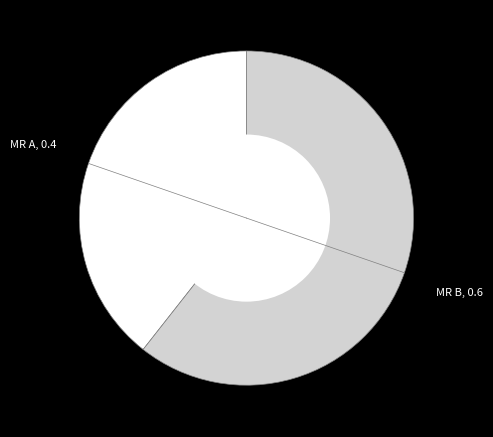

How many segments does this pie chart have?

2